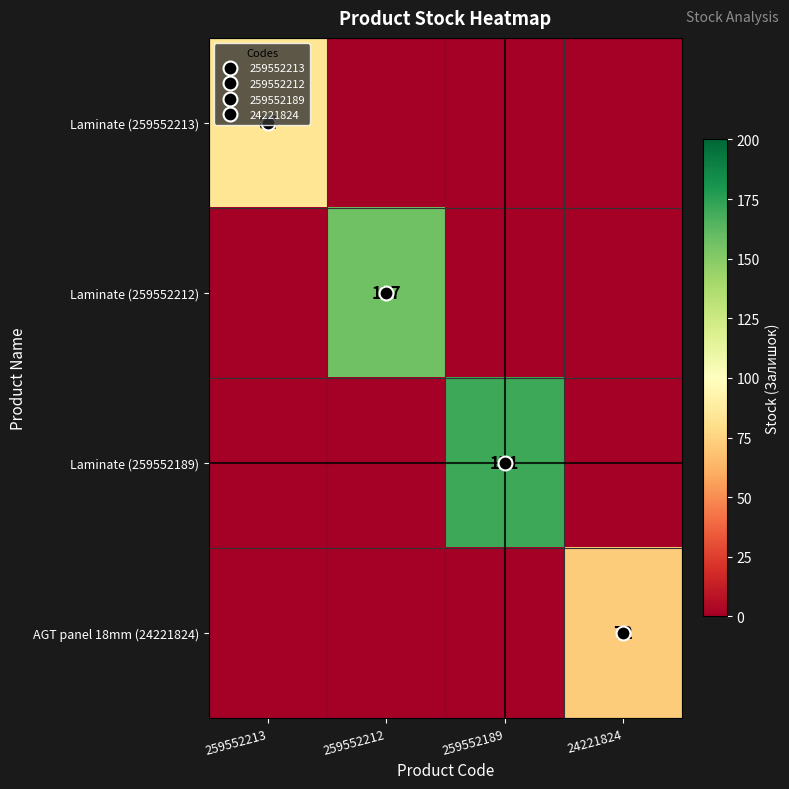

True or false: AGT panel 18mm (24221824) has a value of 0 at 259552189.

True